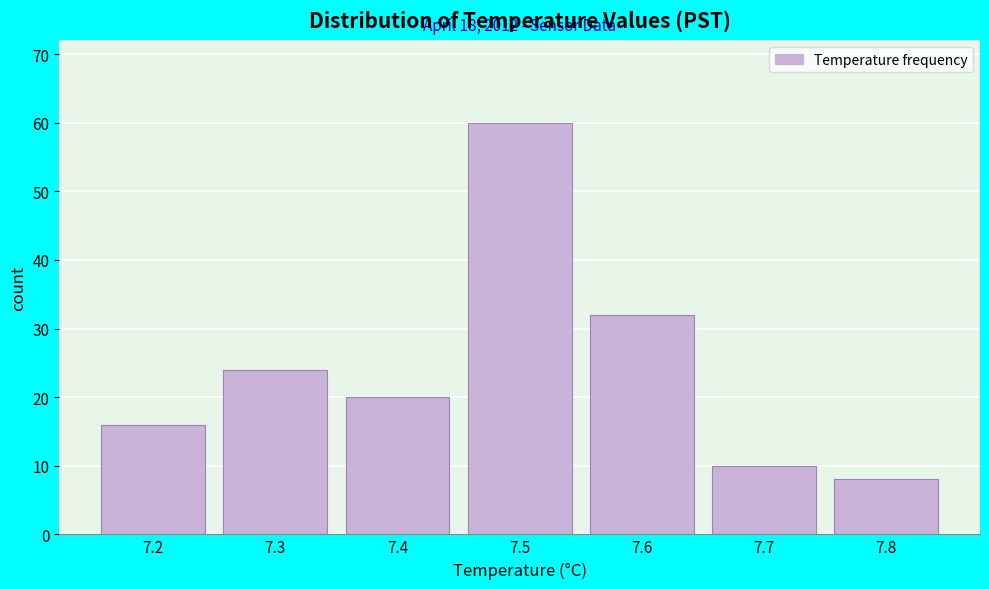

Over which range of the x-axis is the bar tallest?

7.45 to 7.55